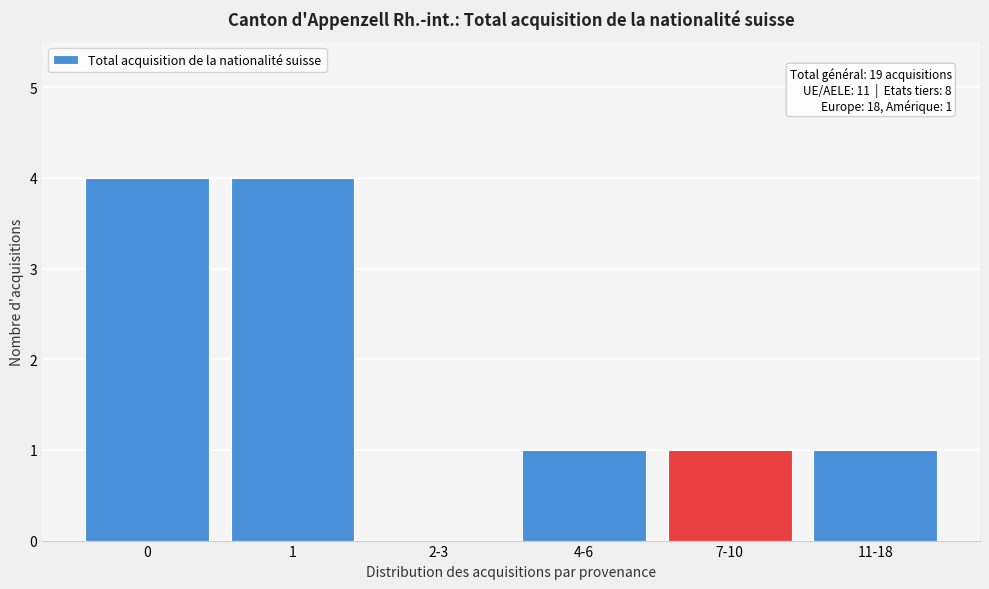

Reading left to right, what are all the values shown in this chart?

0=4	1=4	2-3=0	4-6=1	7-10=1	11-18=1